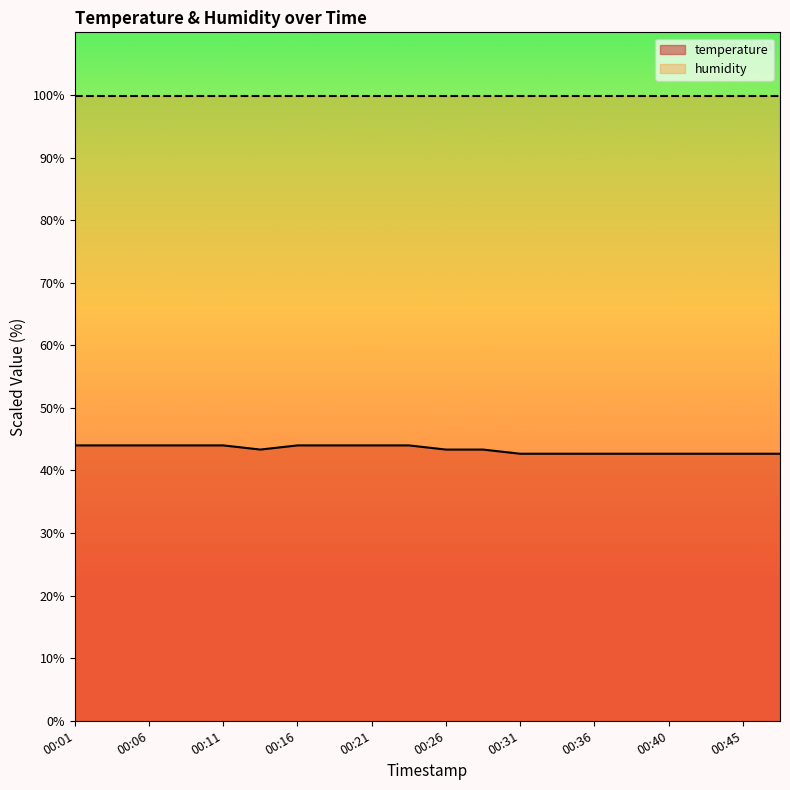

Count the number of values greater than 43.

12